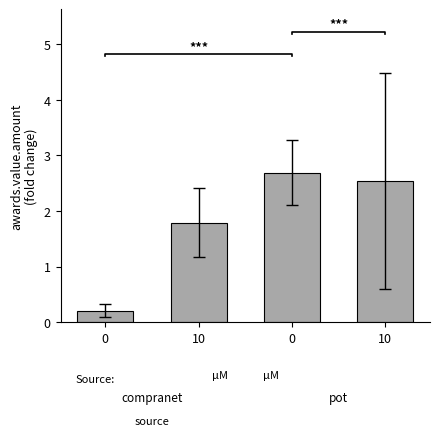

Count the number of values greater than 2.

2